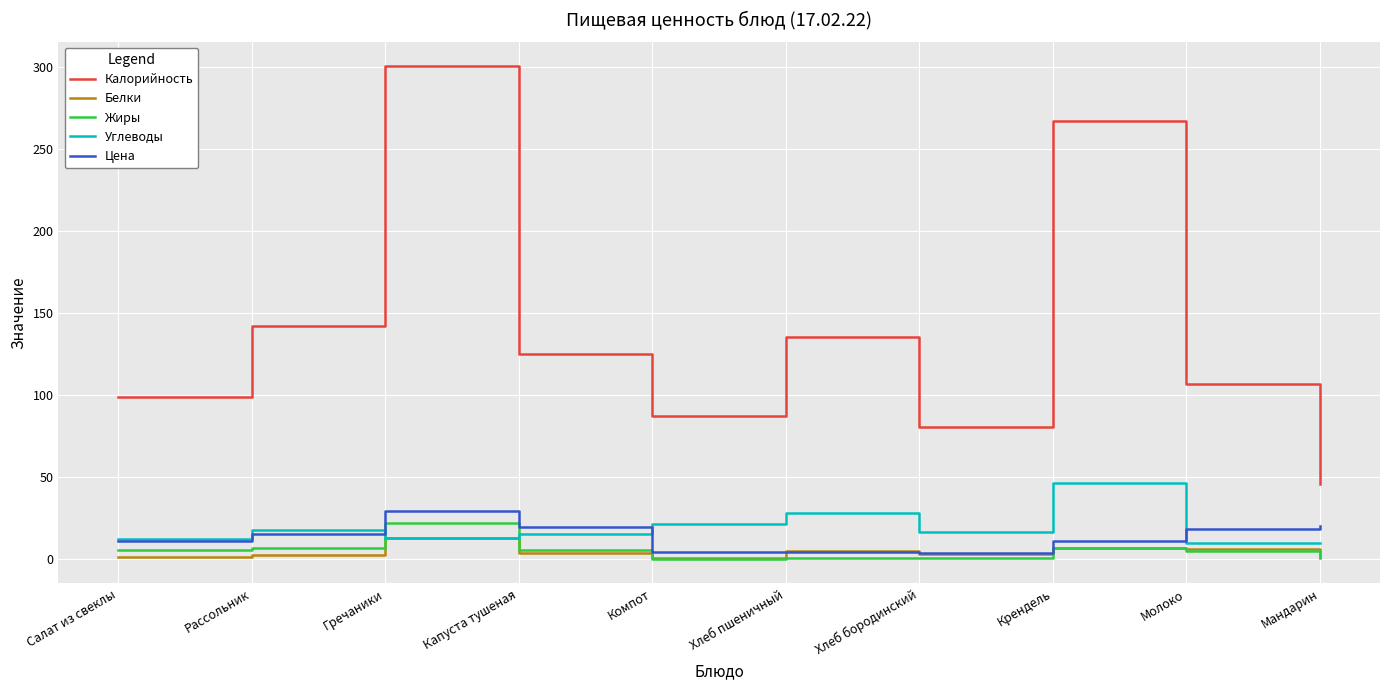

True or false: Цена has a value of 15.0 at Рассольник.

True